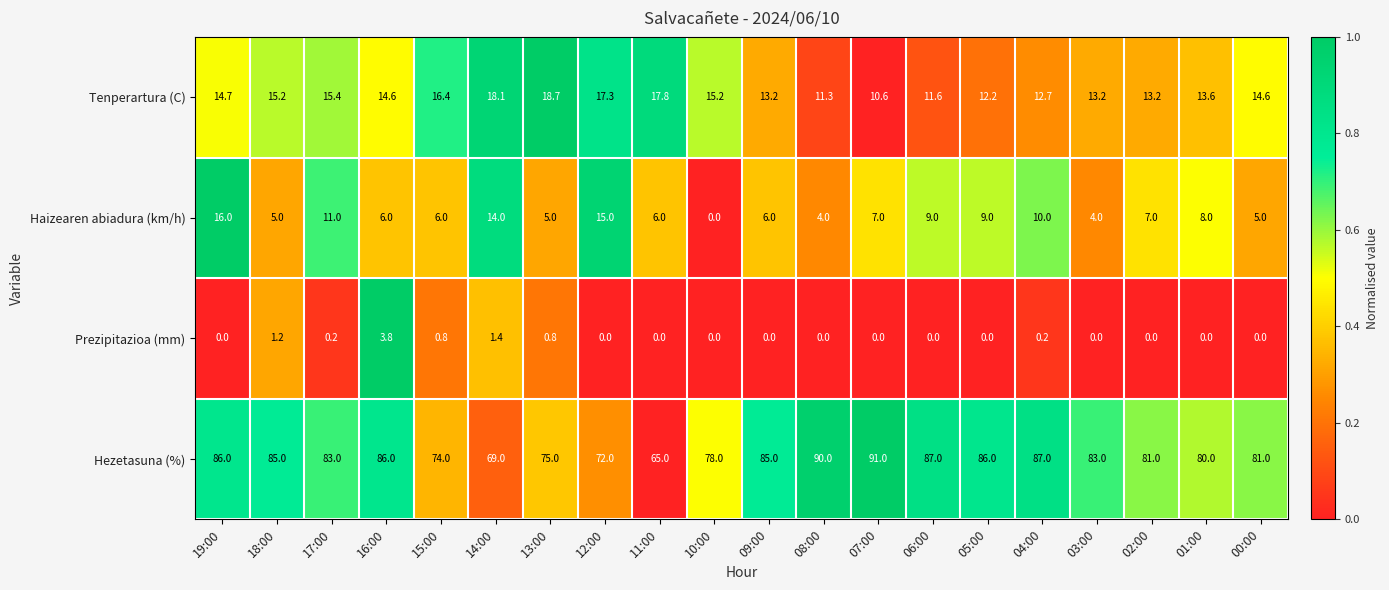

Which series changed the most between 04:00 and 00:00?

Hezetasuna (%)